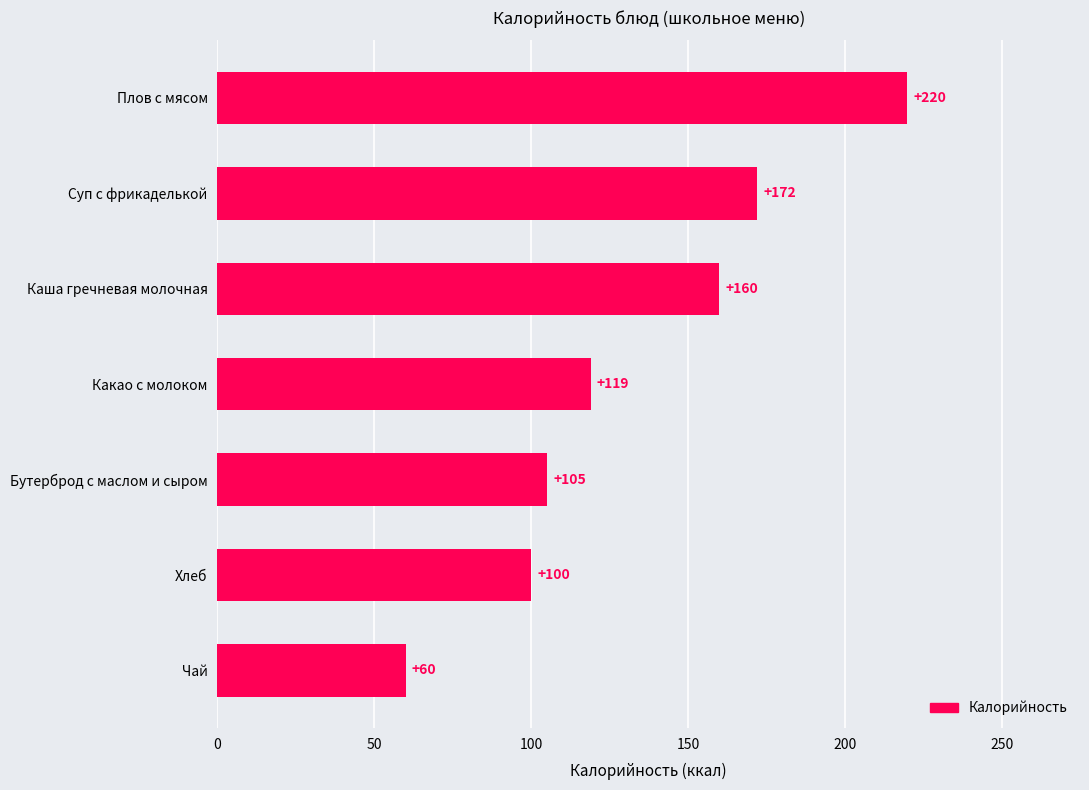

True or false: the data shows 72 at Каша гречневая молочная.

False